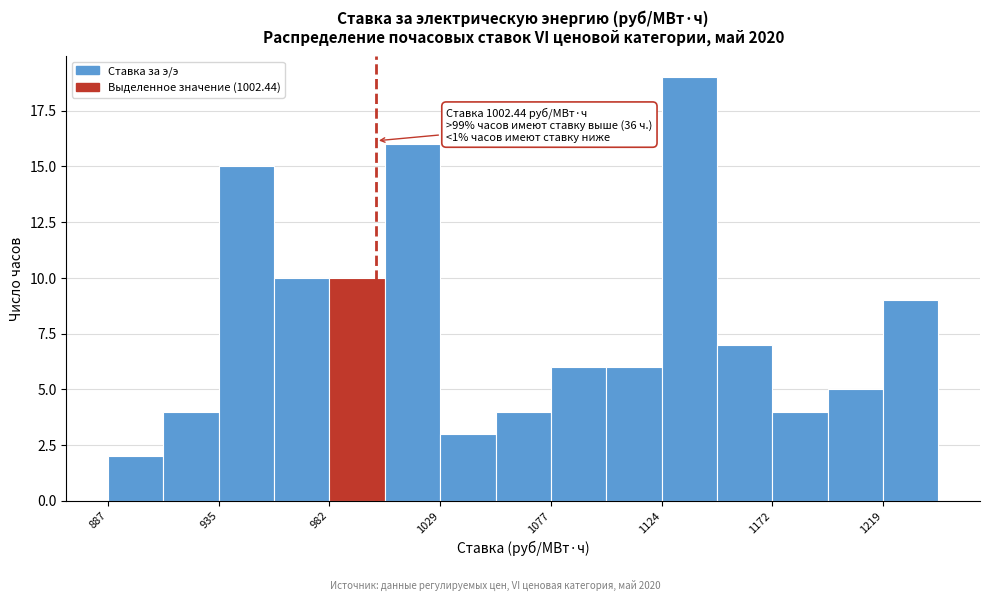

Which range on the x-axis has the tallest bar?

1125 to 1150